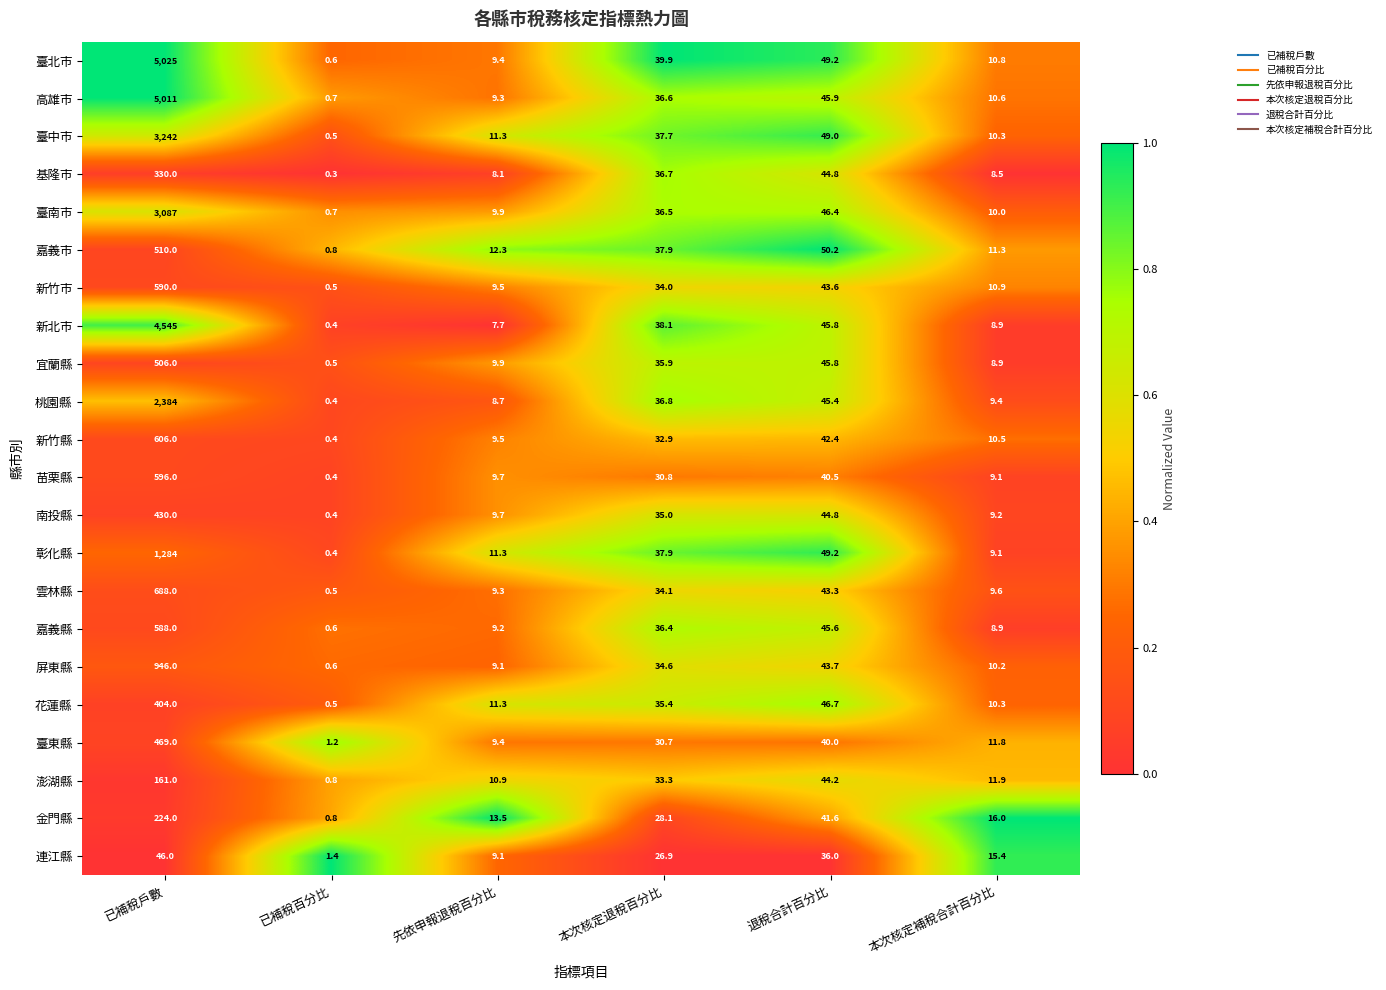

What is the sum of all 澎湖縣 values?

262.1